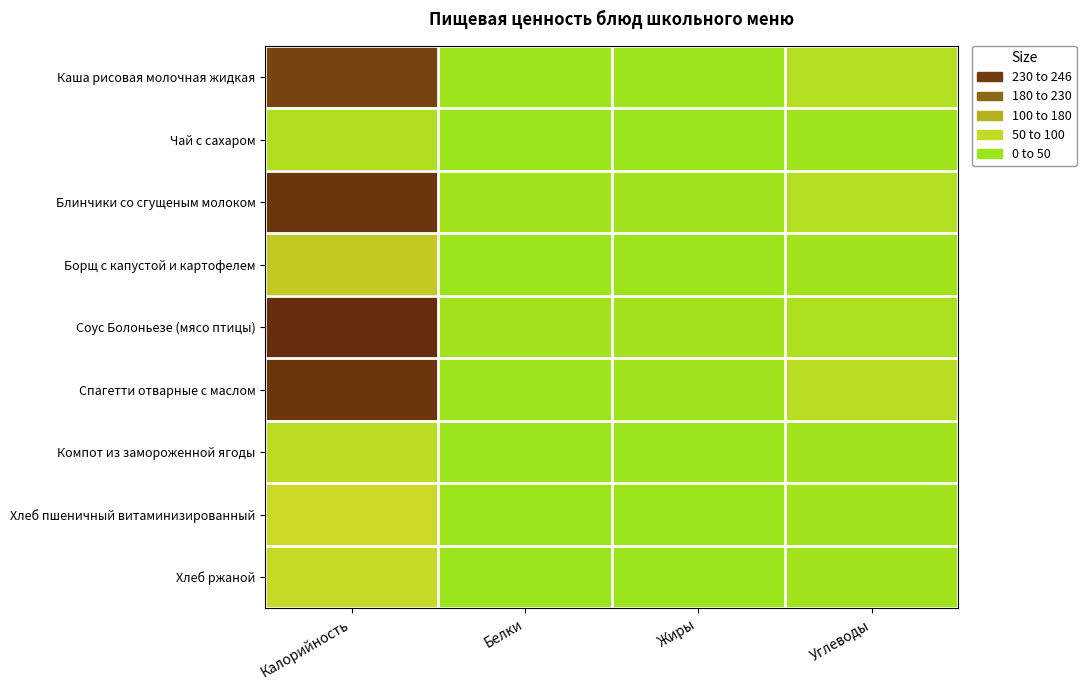

At which category is the sum across all series the highest?

Калорийность